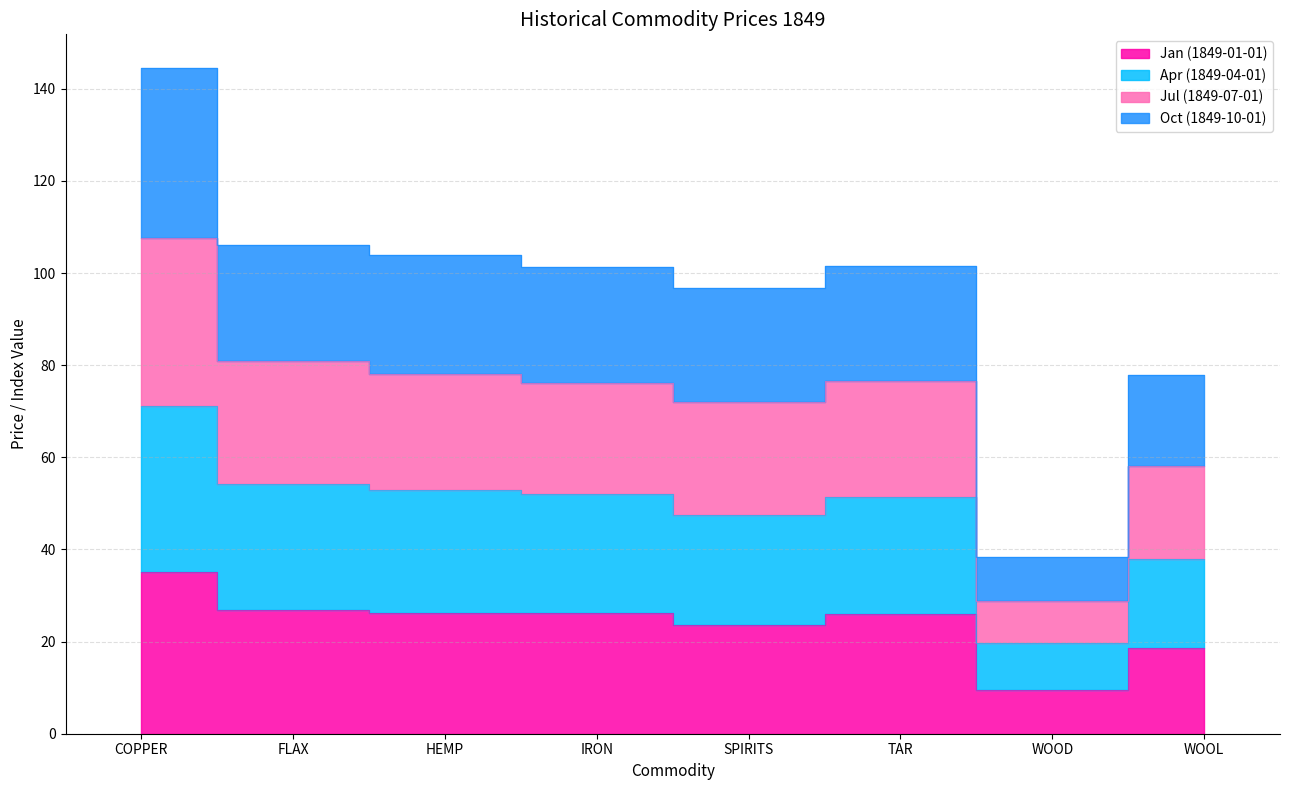

True or false: Jul (1849-07-01) and Jan (1849-01-01) cross at least once.

False